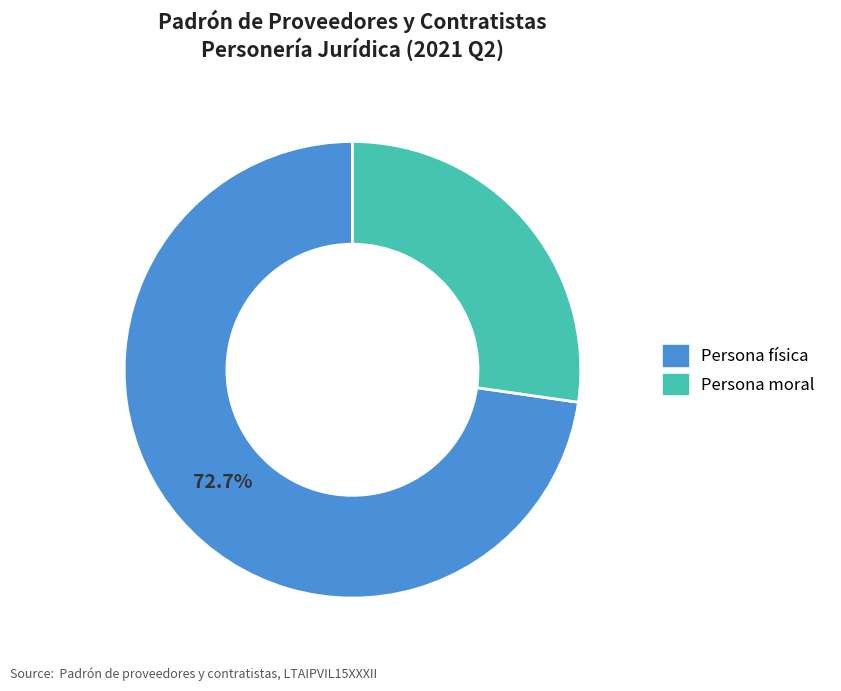

Approximately how many times larger is the value at Persona moral compared to Persona física?

0.4